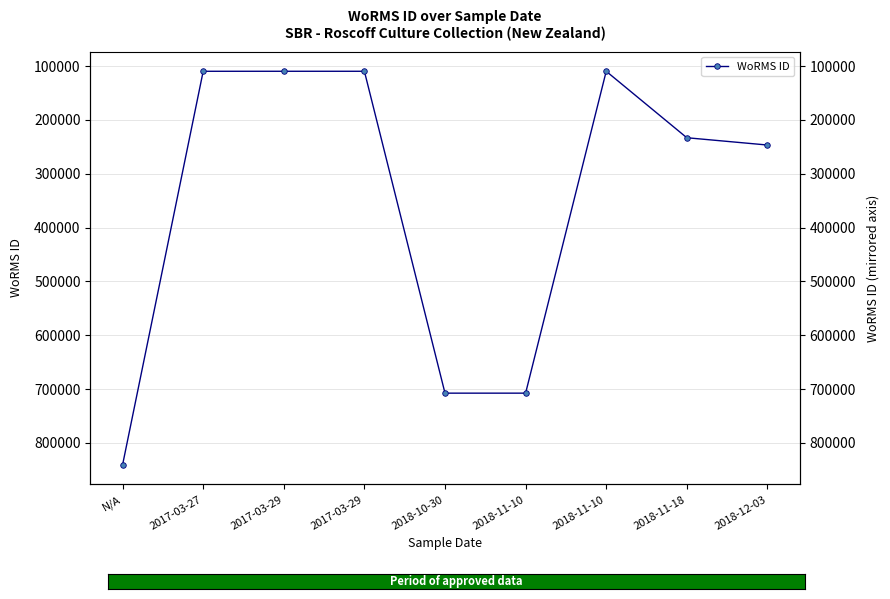

Which category has the lowest value across all series?

2017-03-29